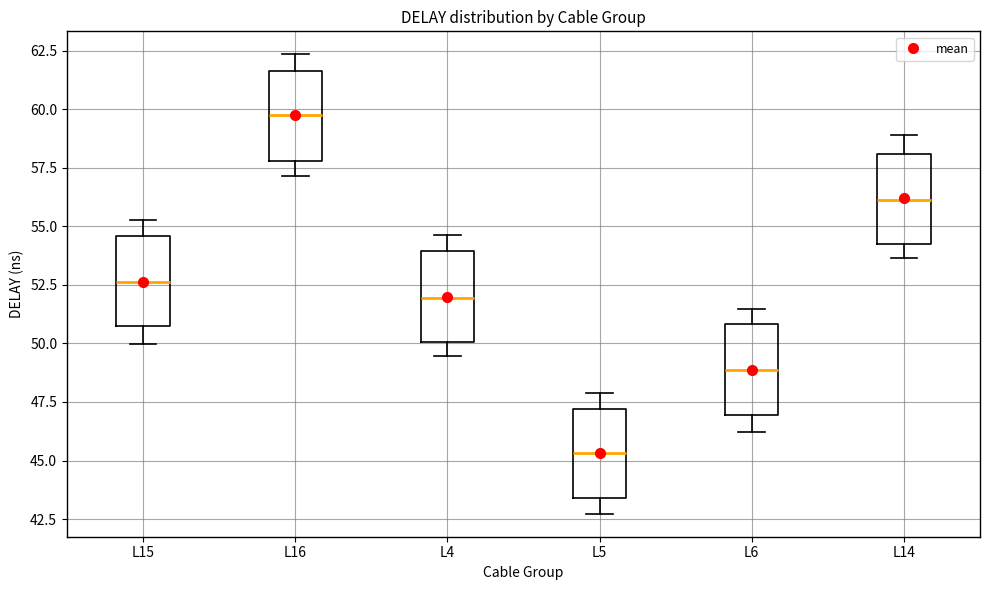

Where is the upper edge of the box for L14 on the y-axis? The values are not printed on the chart, so give them approximately, as read against the axis.

58.0